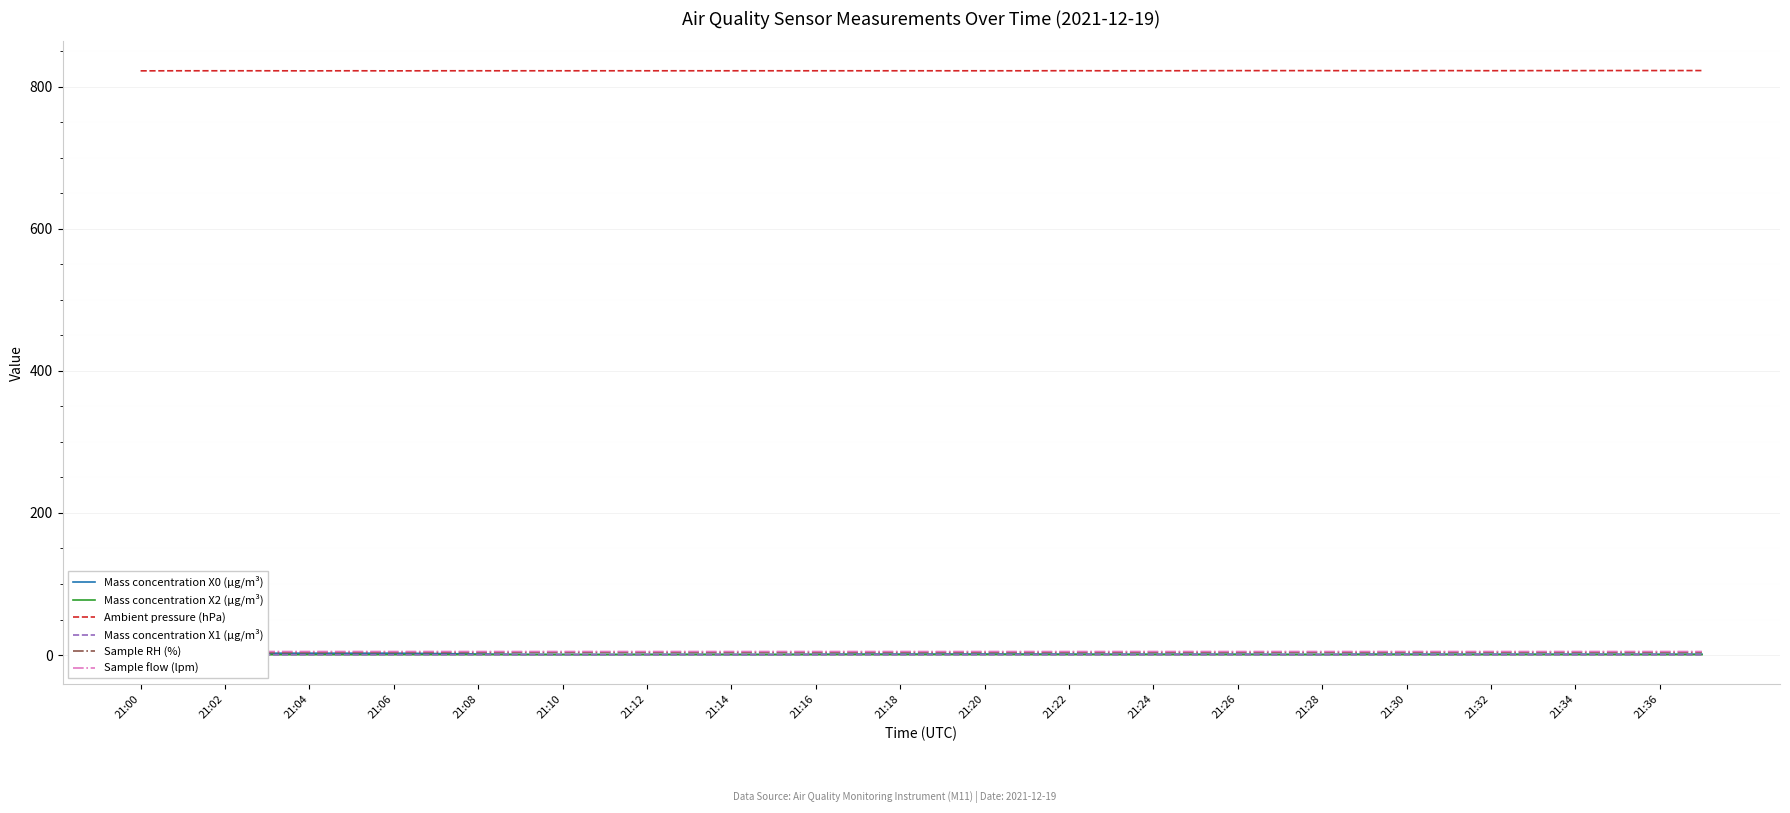

What is the value of the Sample RH (%) point at the 33rd from the left?

3.9